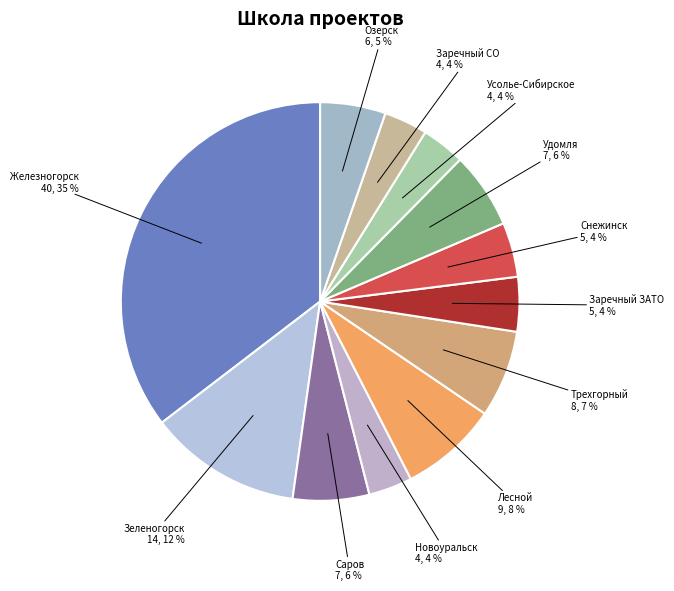

Which has a higher value, Удомля or Трехгорный?

Трехгорный